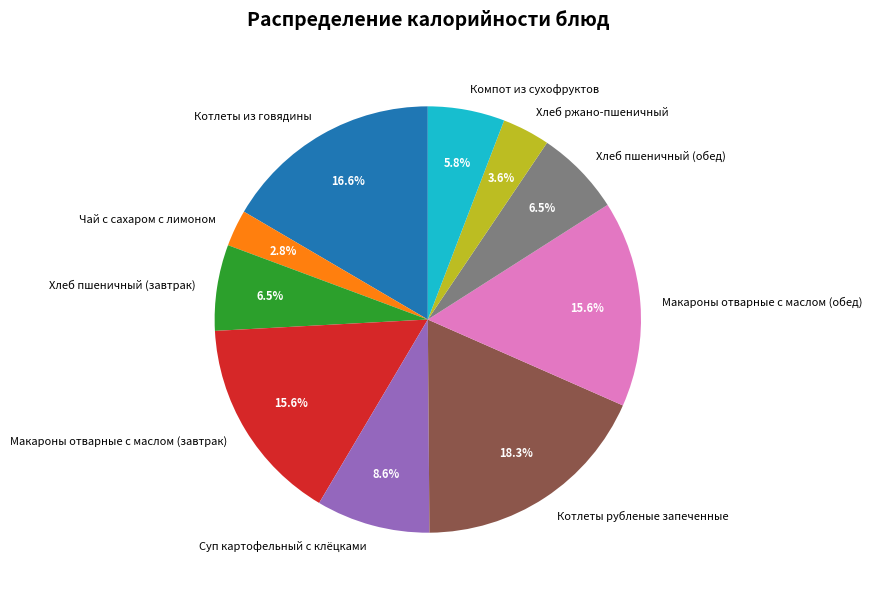

Which category has the smallest portion of the pie?

Чай с сахаром с лимоном